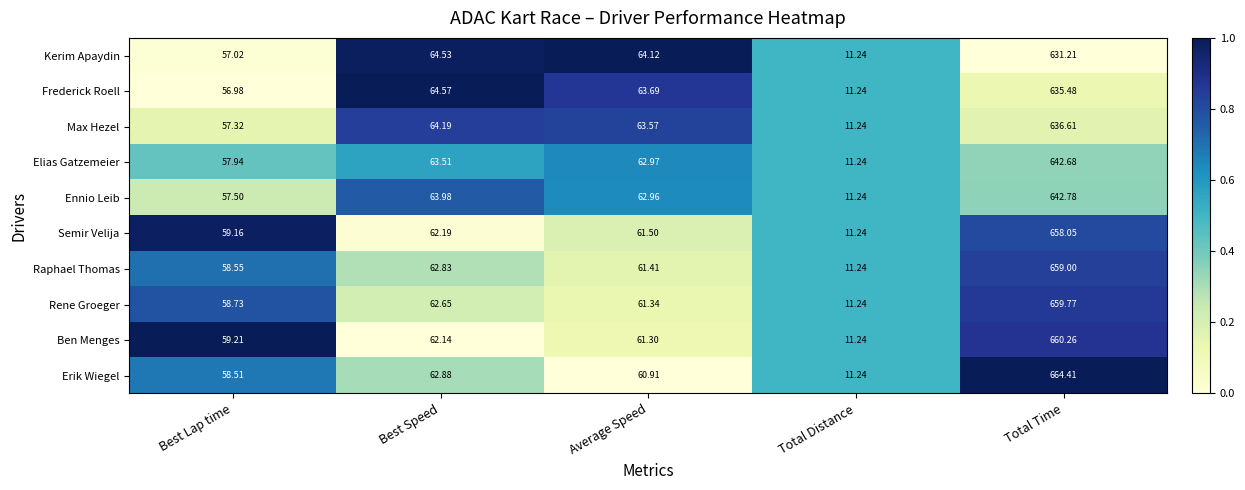

Where does the Erik Wiegel series first go above 60?

Best Speed